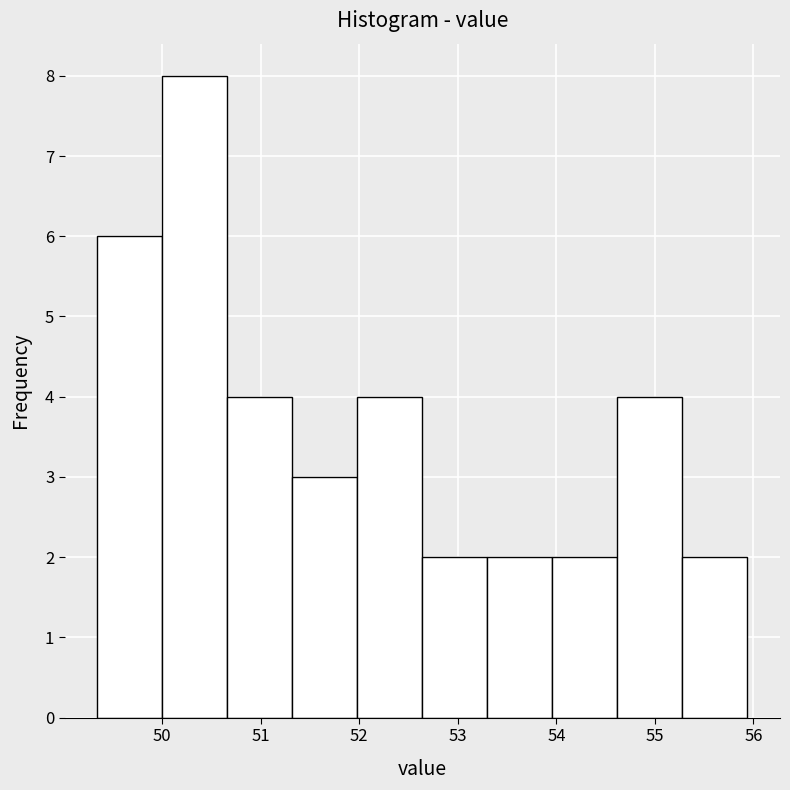

Which range on the x-axis has the tallest bar?

50.00 to 50.66